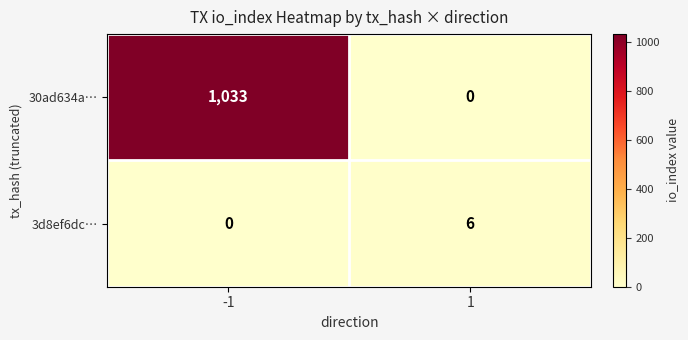

What is the difference between the maximum and minimum values in the 30ad634a… series?

1033